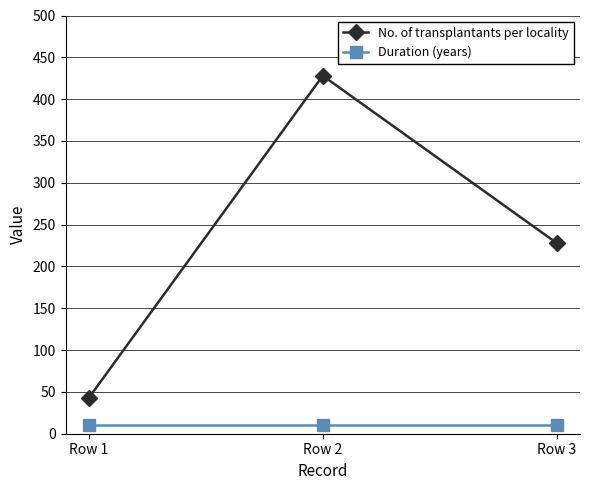

At Row 3, list the series in order from largest to smallest.

No. of transplantants per locality, Duration (years)